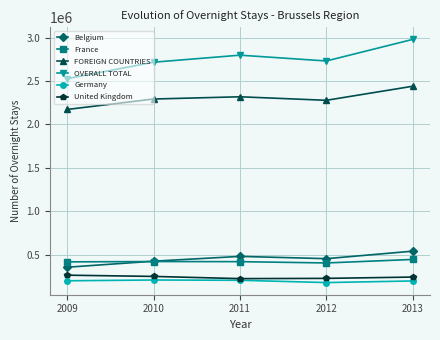

Rank the series by their maximum value, from lowest to highest.

Germany, United Kingdom, France, Belgium, FOREIGN COUNTRIES, OVERALL TOTAL